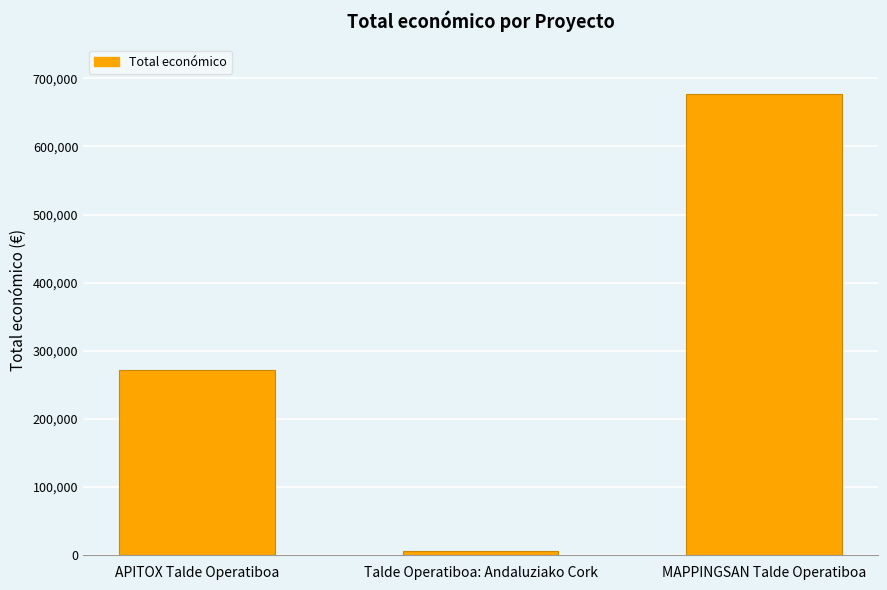

Count the number of categories in the chart.

3